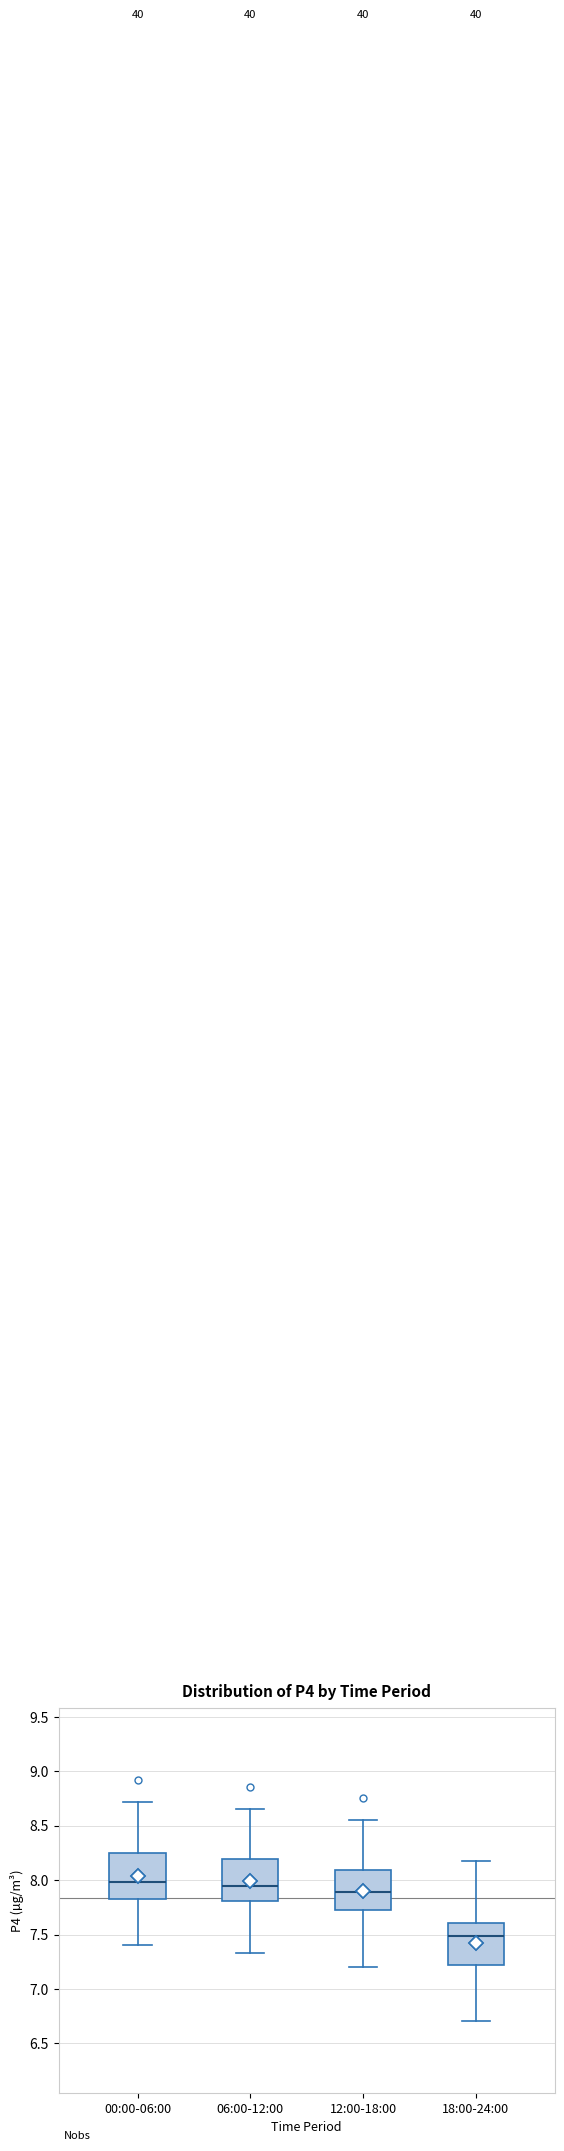

Where does the median line of the box for 00:00-06:00 sit on the y-axis? The values are not printed on the chart, so give them approximately, as read against the axis.

8.00